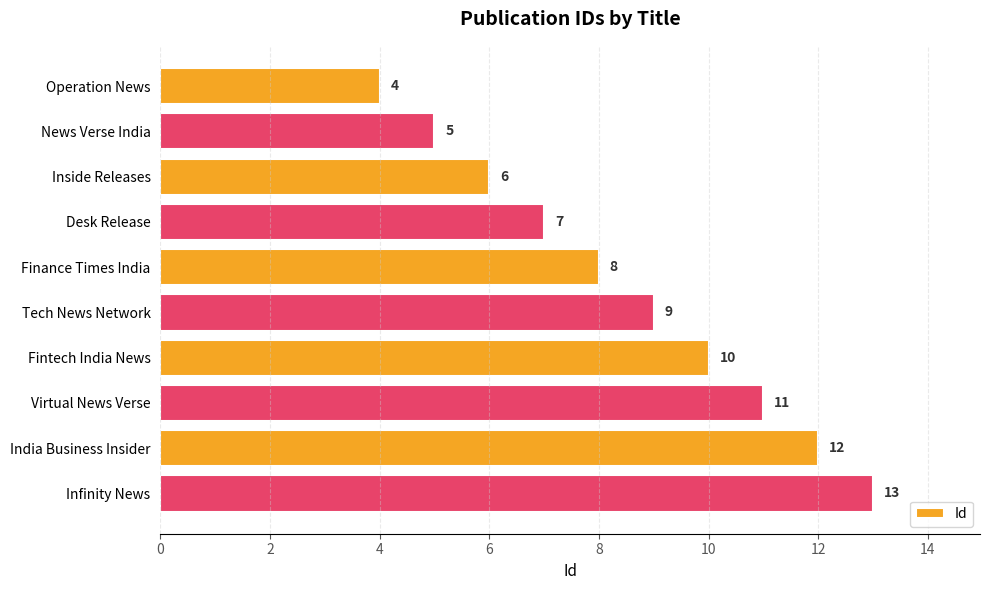

What is the approximate value at Finance Times India?

8